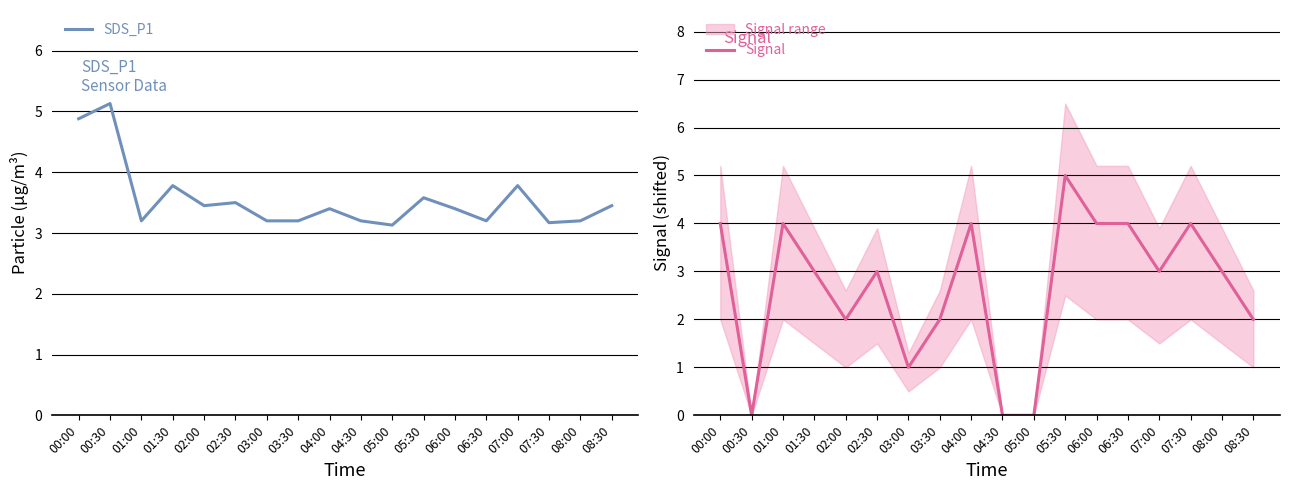

Reading left to right, list all the values displayed in this chart.

SDS_P1: 00:00=4.9	00:30=5.1	01:00=3.2	01:30=3.8	02:00=3.5	02:30=3.5	03:00=3.2	03:30=3.2	04:00=3.4	04:30=3.2	05:00=3.1	05:30=3.6	06:00=3.4	06:30=3.2	07:00=3.8	07:30=3.2	08:00=3.2	08:30=3.5
Signal: 00:00=4.0	00:30=0.0	01:00=4.0	01:30=3.0	02:00=2.0	02:30=3.0	03:00=1.0	03:30=2.0	04:00=4.0	04:30=0.0	05:00=0.0	05:30=5.0	06:00=4.0	06:30=4.0	07:00=3.0	07:30=4.0	08:00=3.0	08:30=2.0